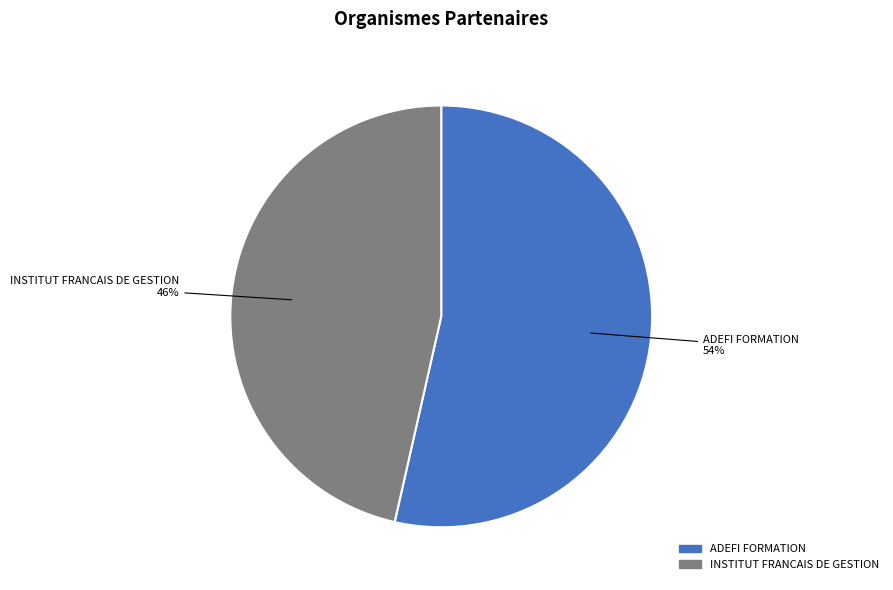

Is ADEFI FORMATION the majority of the pie?

Yes